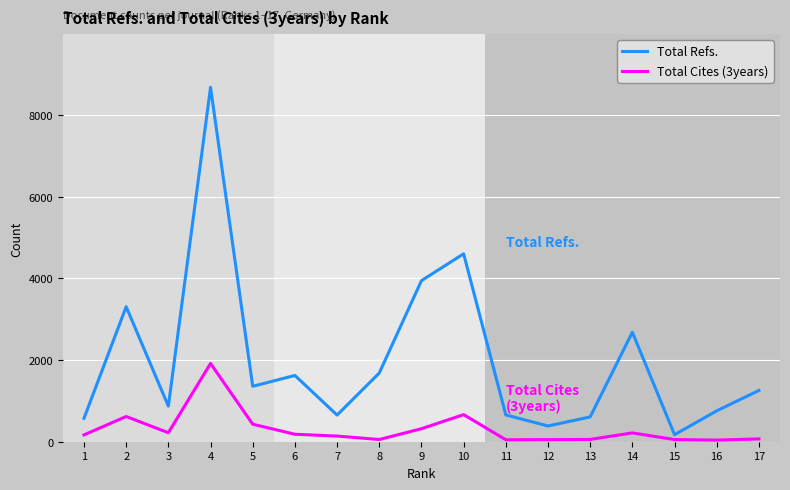

List the series in order of their overall mean, lowest first.

Total Cites (3years), Total Refs.